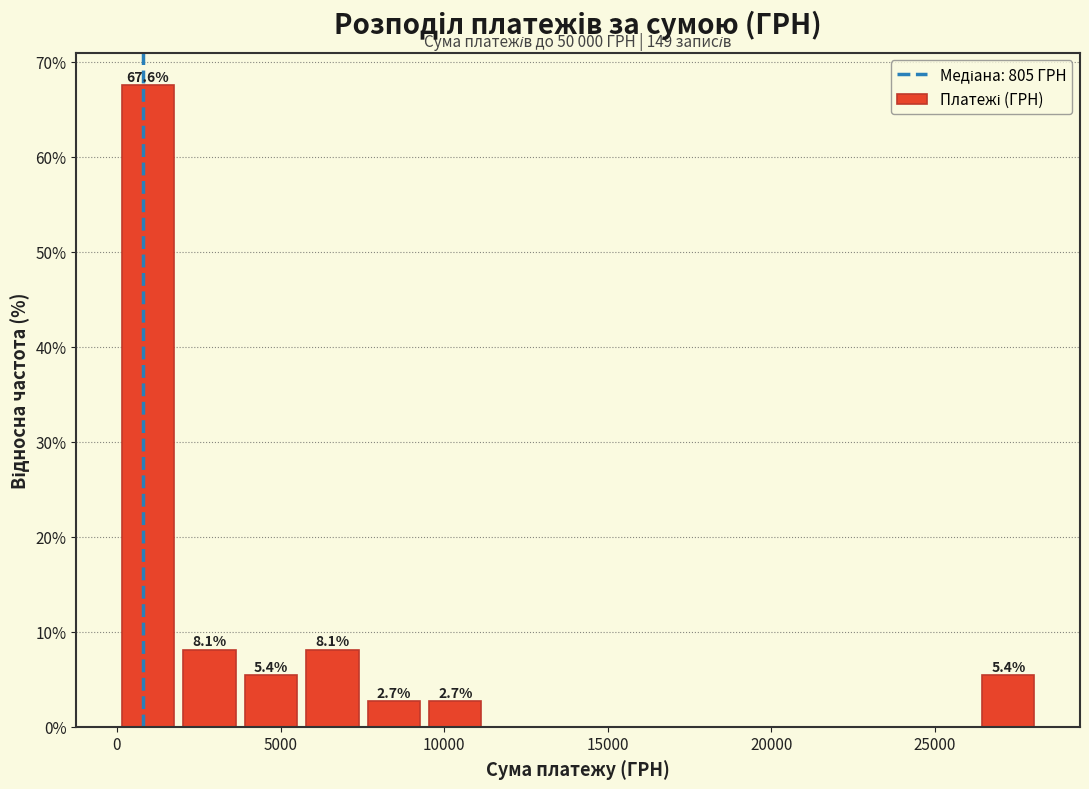

Around what value on the x-axis is the tallest bar? Give the approximate position of its centre, as read against the axis.

1000